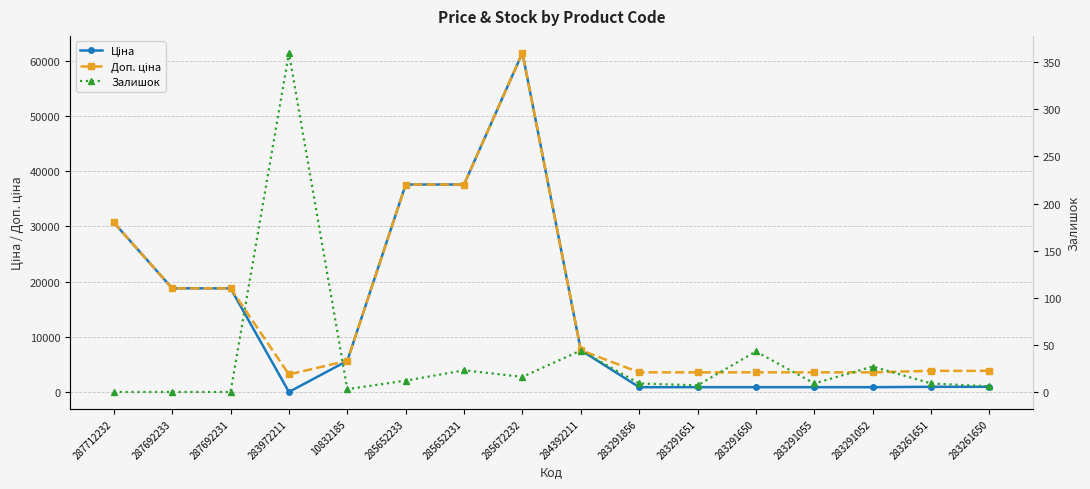

What is the label of the 10th point from the right?

285652231